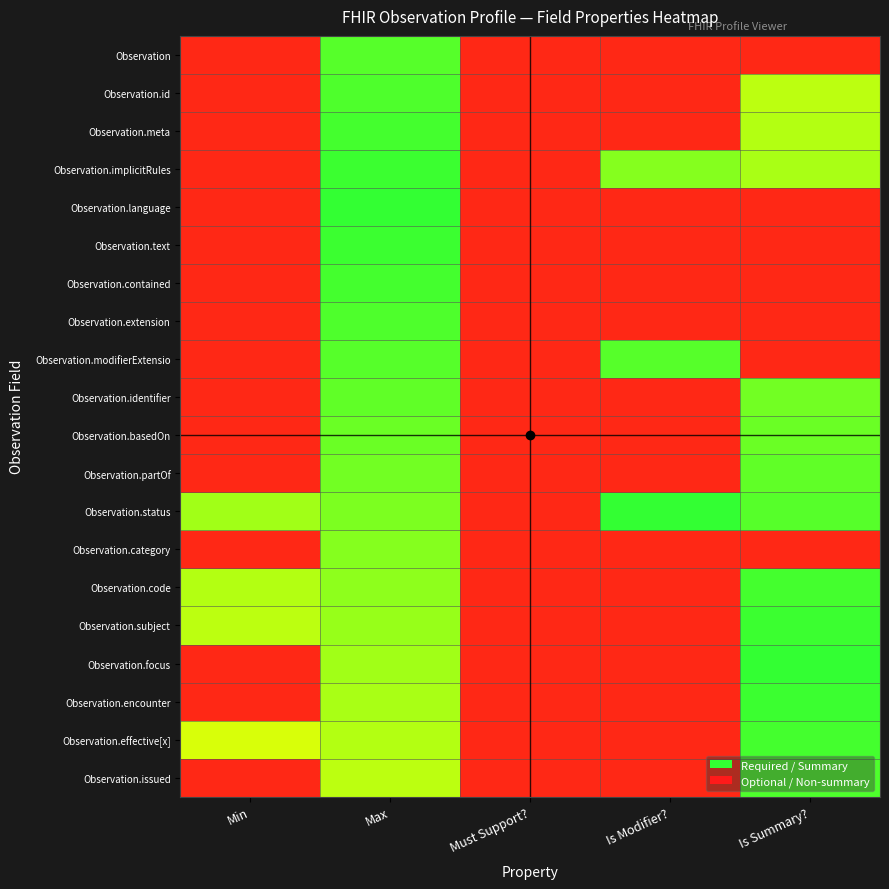

What is the spread (max minus min) of values at Is Modifier??

0.9